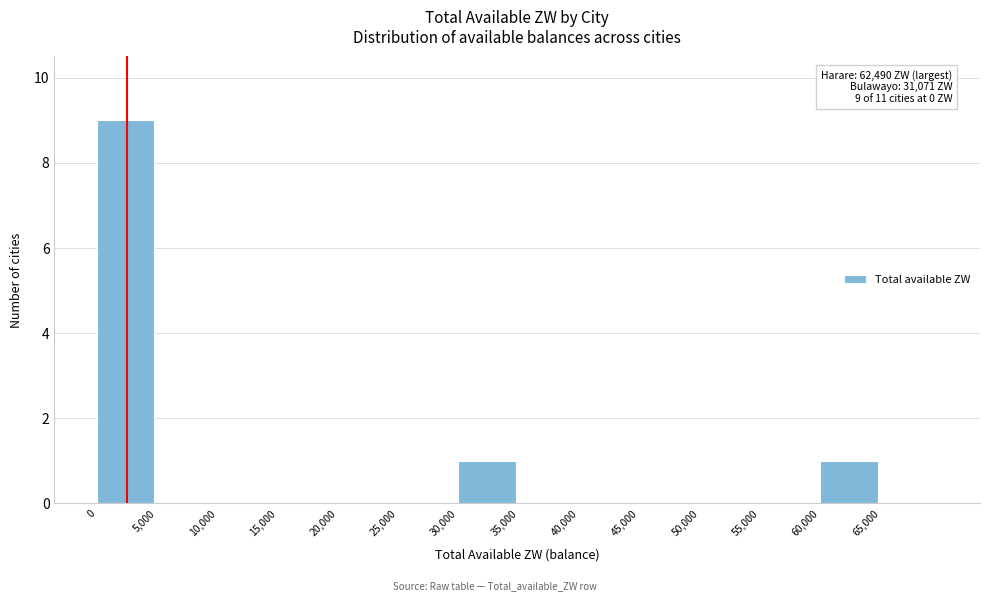

Which range on the x-axis has the tallest bar?

0 to 5000